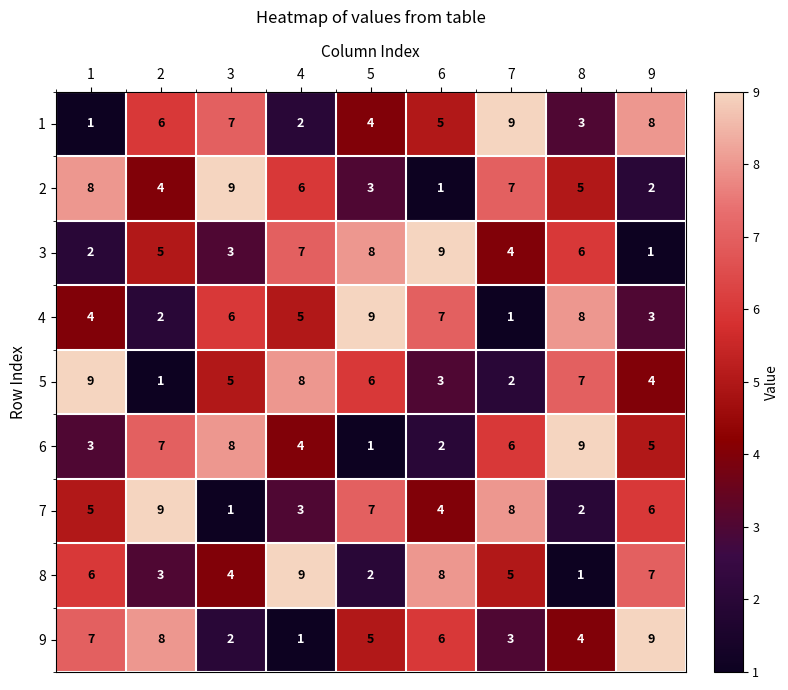

Between 3 and 5, which series saw the biggest shift?

6